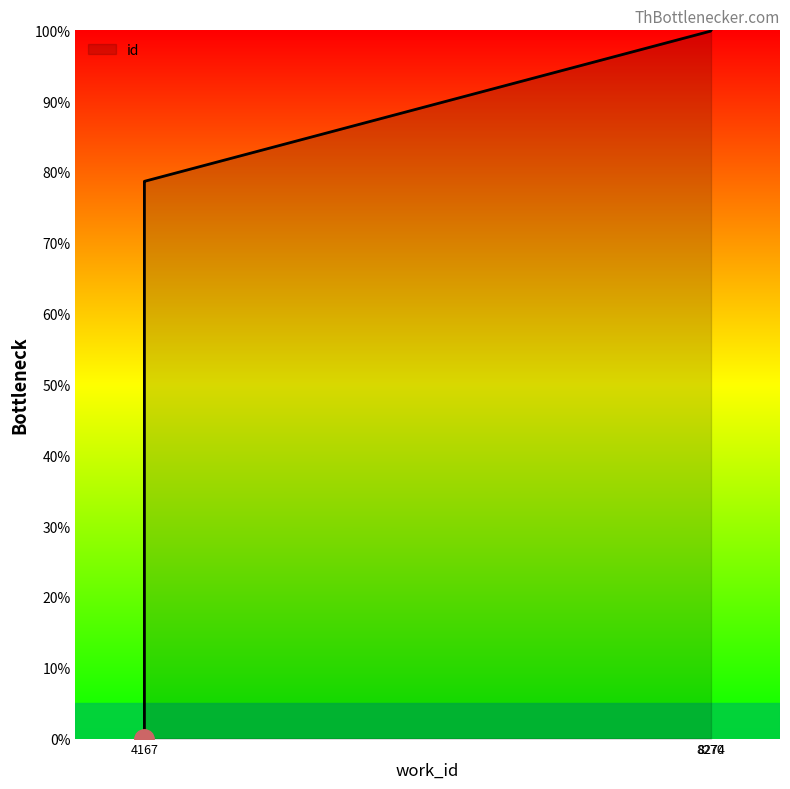

Does the chart display data point markers on the line(s)?

No